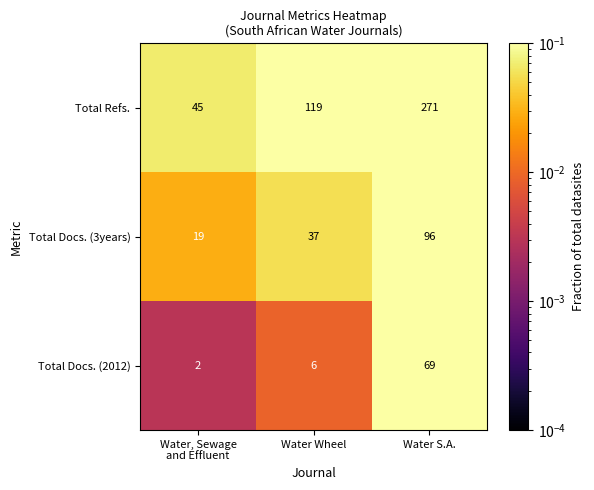

Is the value of Total Docs. (3years) at Water S.A. greater than the value of Total Refs. at Water S.A.?

No